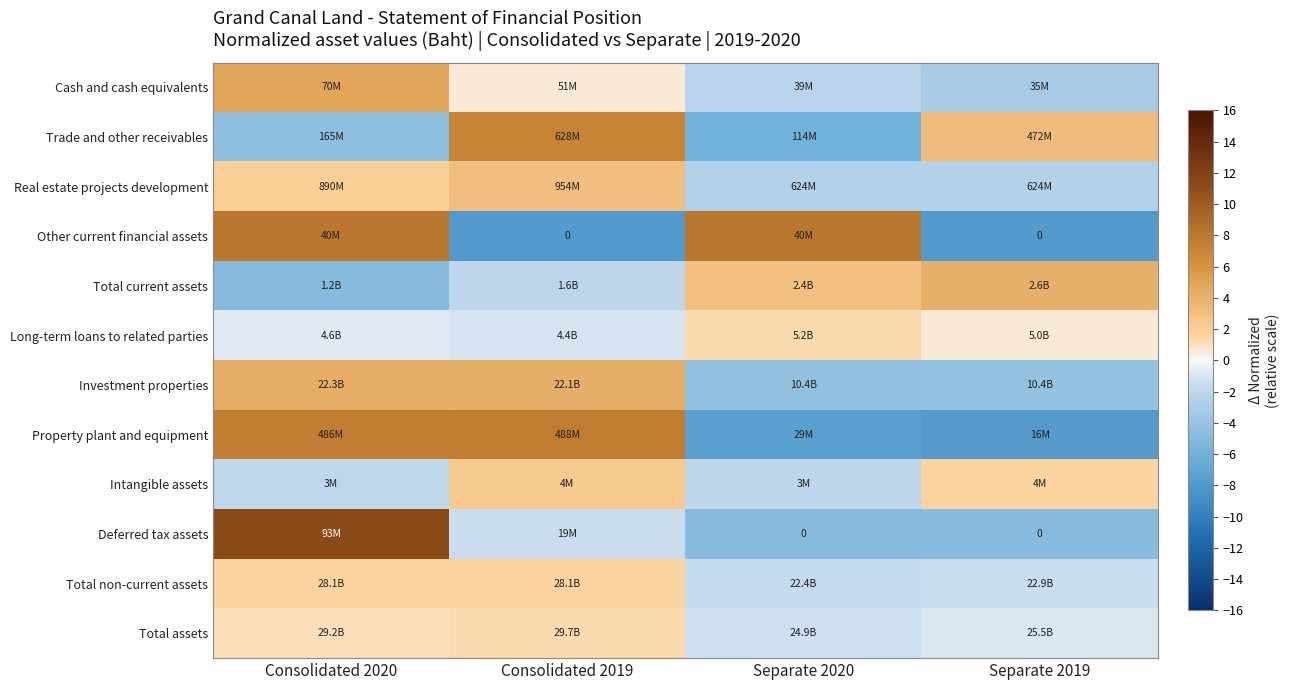

The Deferred tax assets series shows -2.6 at Consolidated 2019. True or false?

False